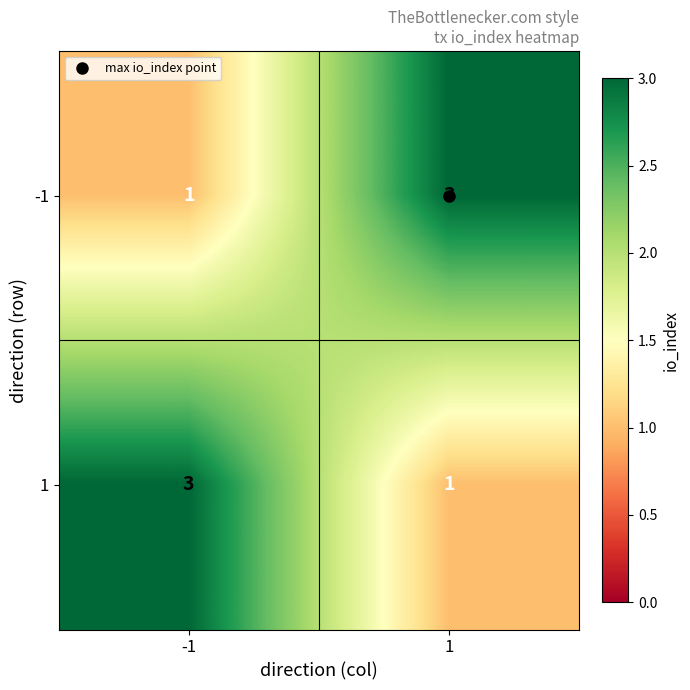

The -1 series shows 3 at 1. True or false?

True